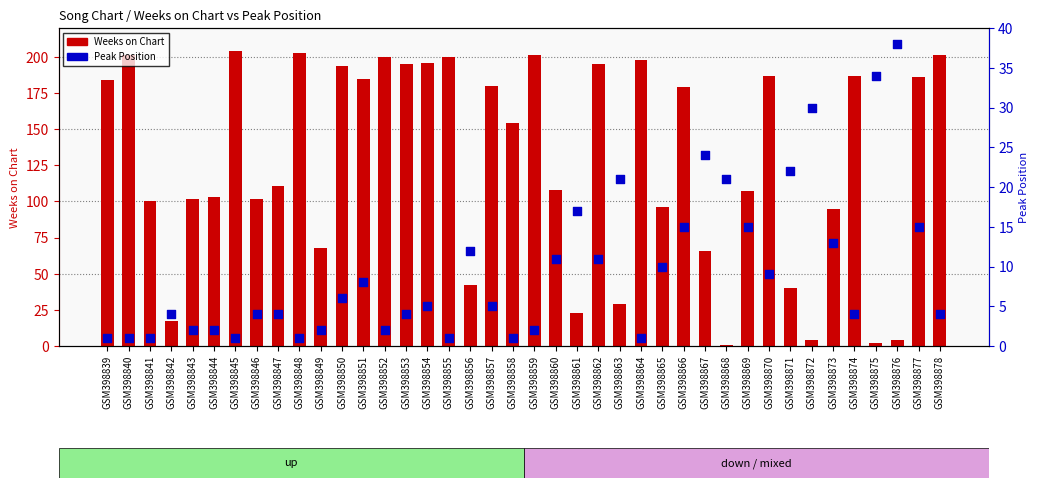

Which series reaches the maximum Y coordinate?

Weeks on Chart